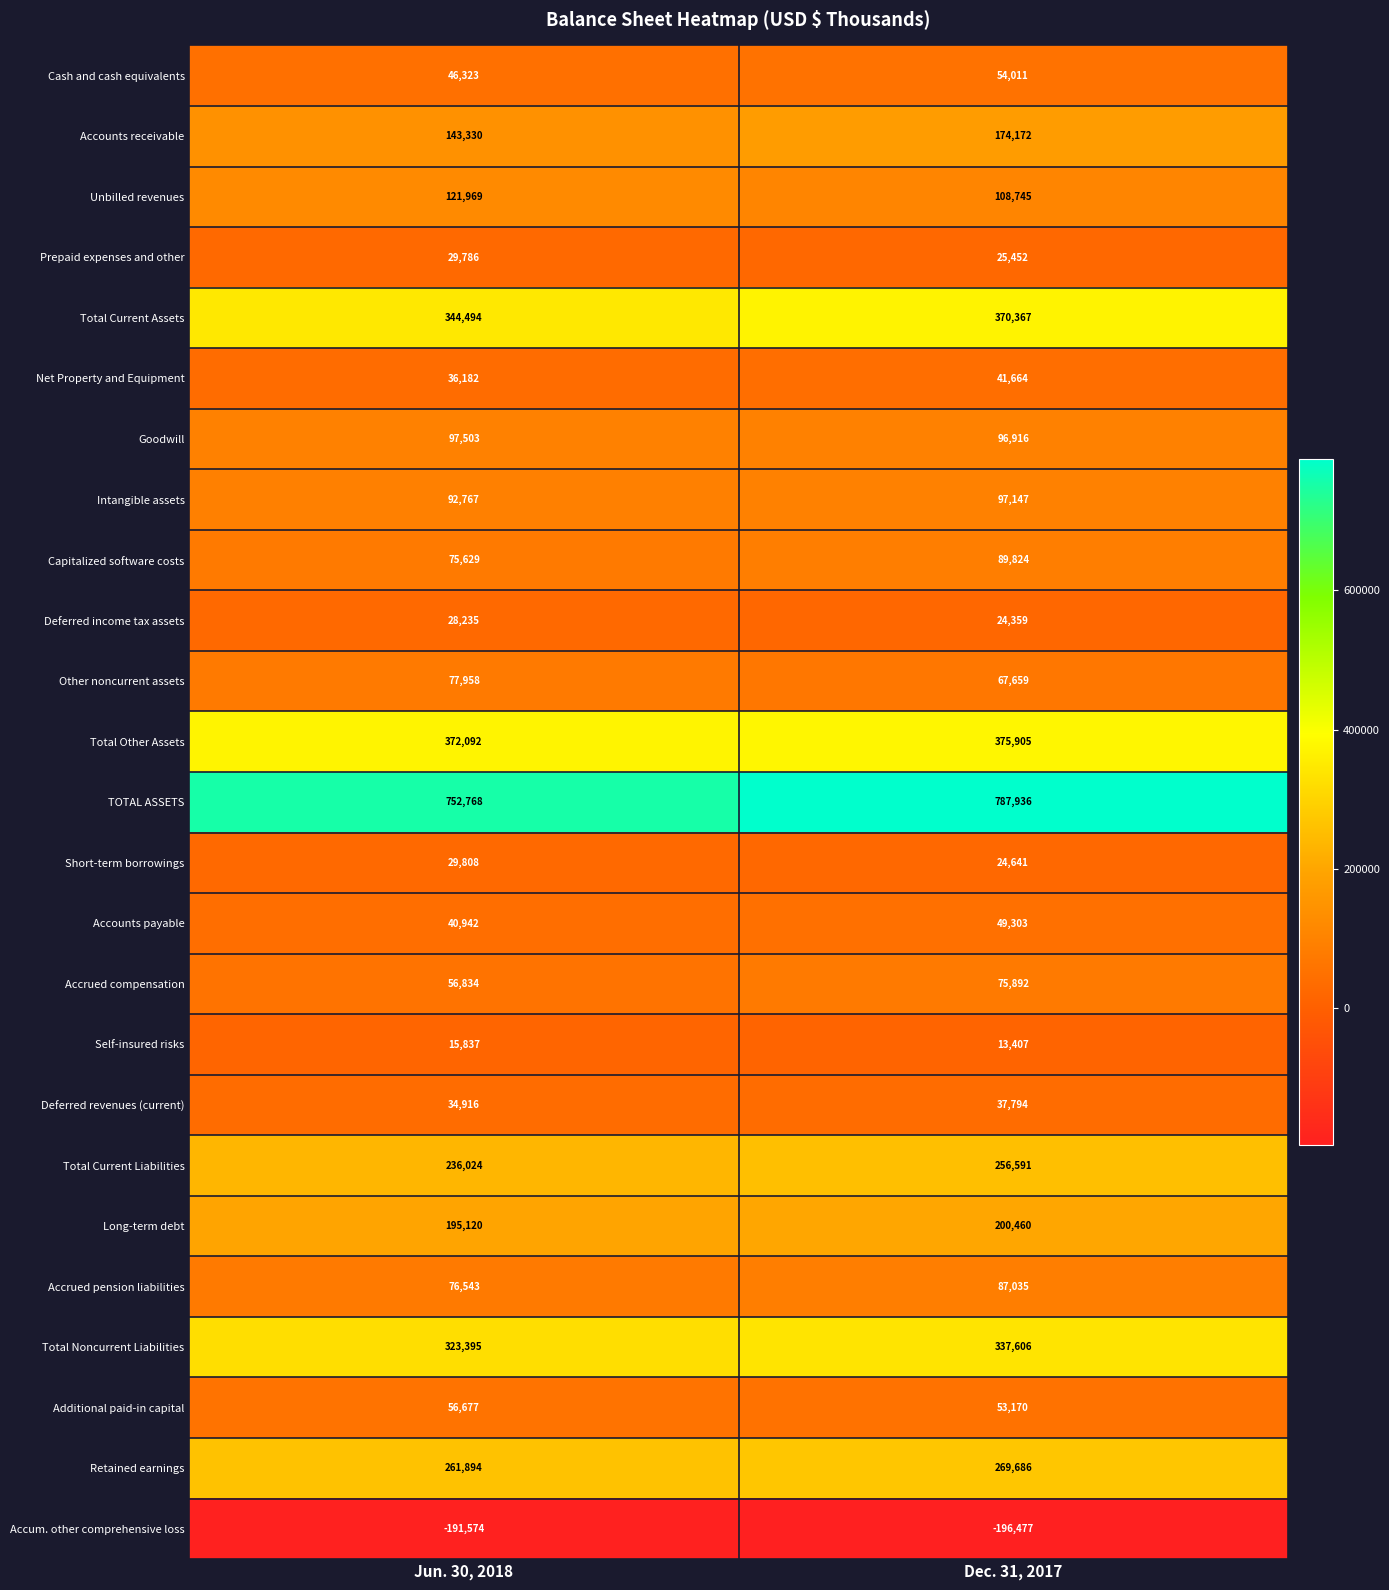

What is the total value across all series at Jun. 30, 2018?

3355452